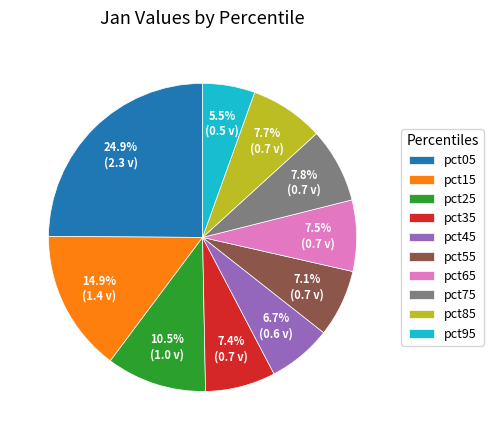

What percentage is NOT represented by pct95?

94.5%